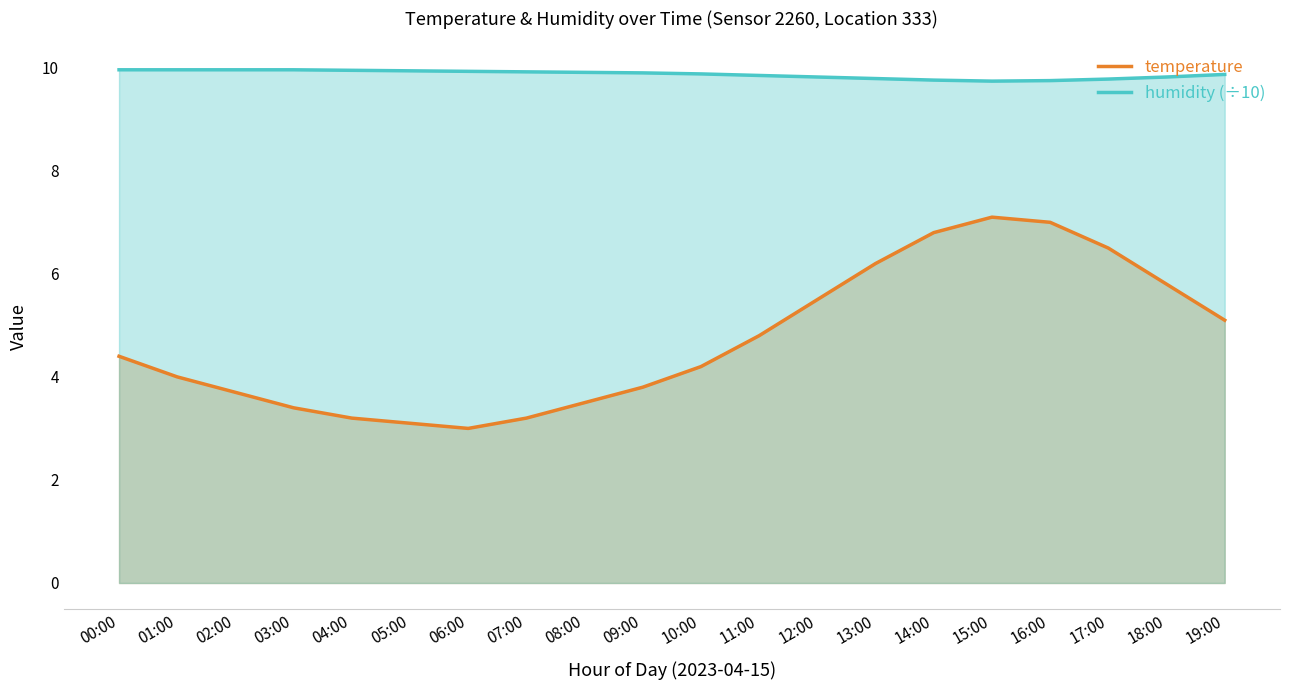

What position from the left is 01:00?

2